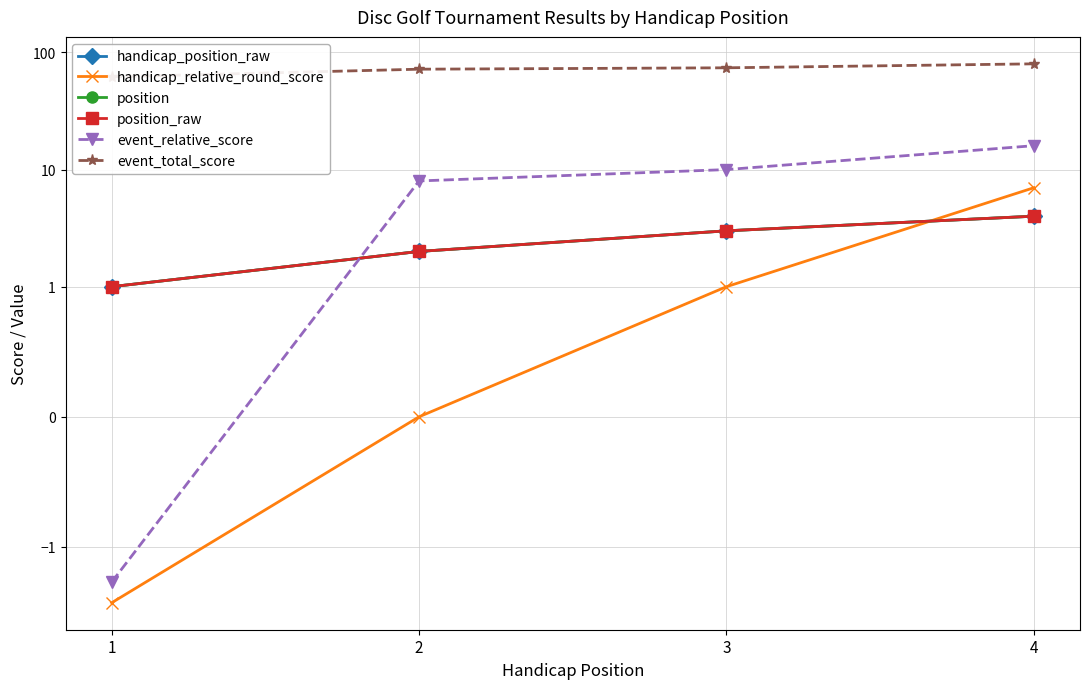

True or false: position and event_total_score cross at least once.

False